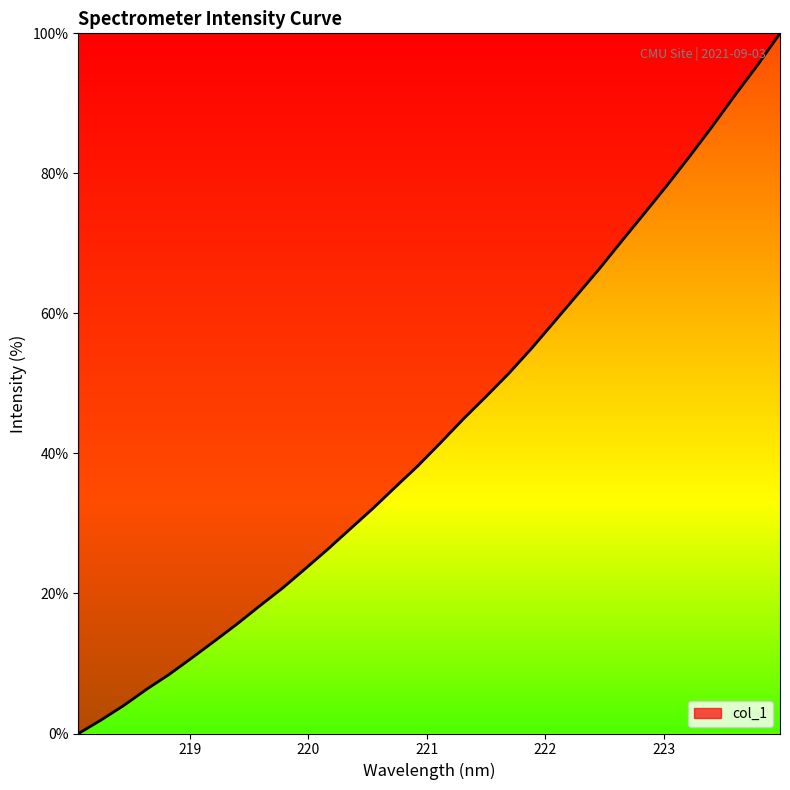

What is the difference between the maximum and minimum values?

100.0